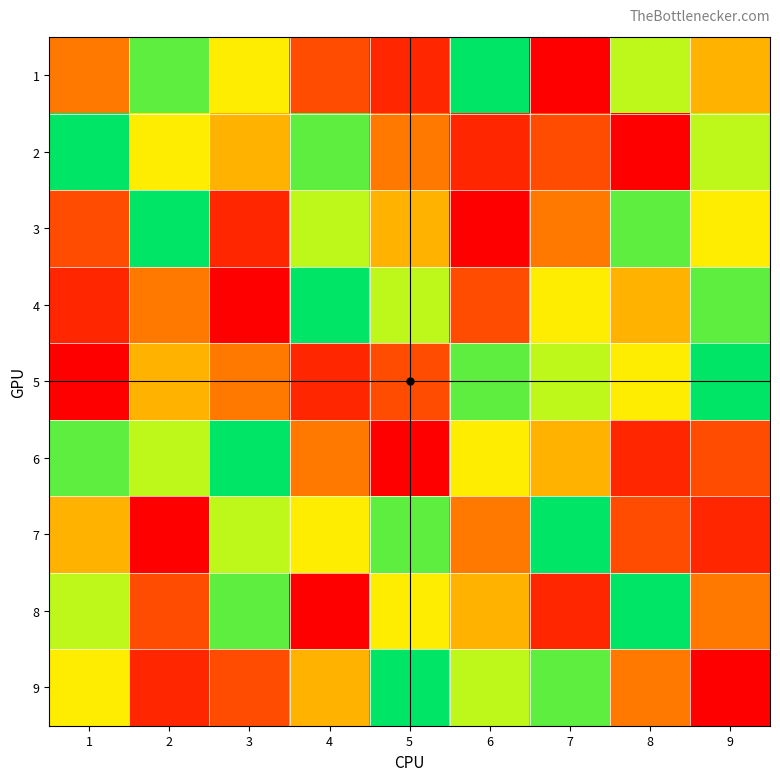

Reading left to right, extract all data points from this chart.

1: 1=4	2=8	3=6	4=3	5=2	6=9	7=1	8=7	9=5
2: 1=9	2=6	3=5	4=8	5=4	6=2	7=3	8=1	9=7
3: 1=3	2=9	3=2	4=7	5=5	6=1	7=4	8=8	9=6
4: 1=2	2=4	3=1	4=9	5=7	6=3	7=6	8=5	9=8
5: 1=1	2=5	3=4	4=2	5=3	6=8	7=7	8=6	9=9
6: 1=8	2=7	3=9	4=4	5=1	6=6	7=5	8=2	9=3
7: 1=5	2=1	3=7	4=6	5=8	6=4	7=9	8=3	9=2
8: 1=7	2=3	3=8	4=1	5=6	6=5	7=2	8=9	9=4
9: 1=6	2=2	3=3	4=5	5=9	6=7	7=8	8=4	9=1